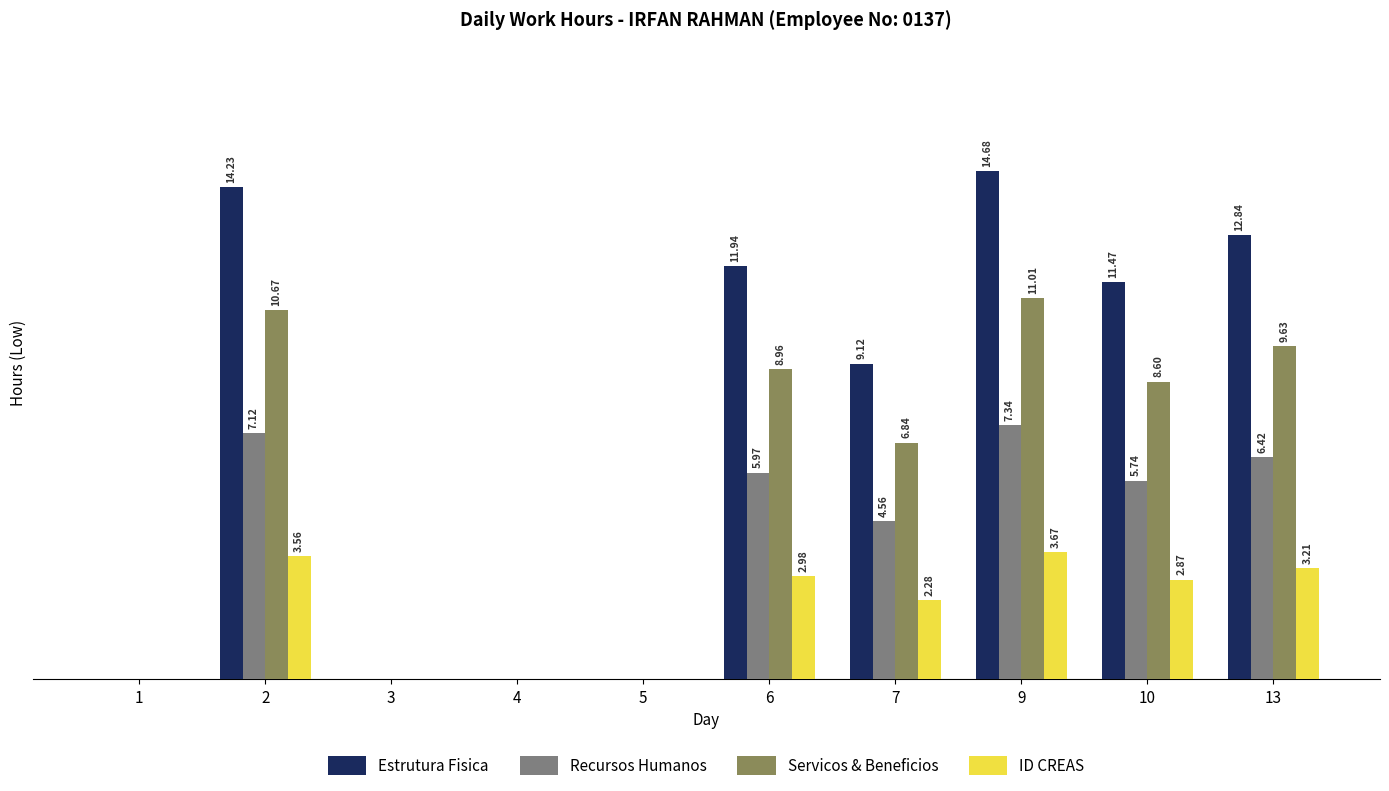

Which series has the largest total across all categories?

Estrutura Fisica